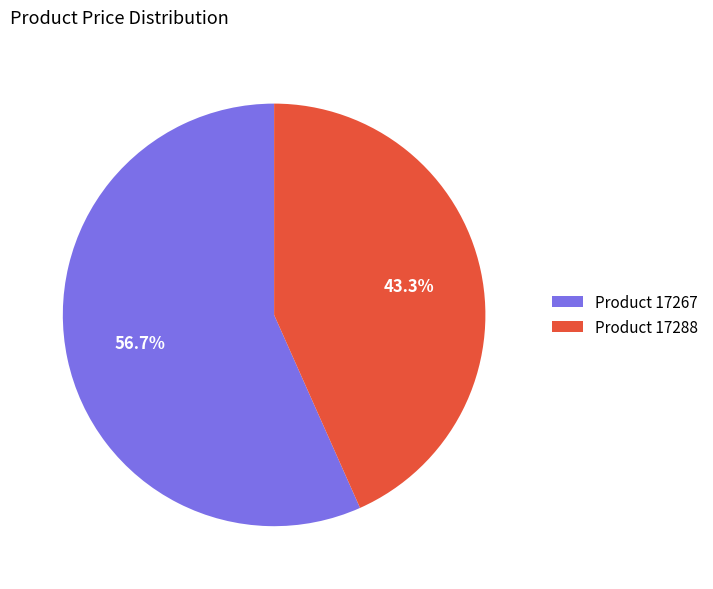

Which has a higher value, Product 17267 or Product 17288?

Product 17267